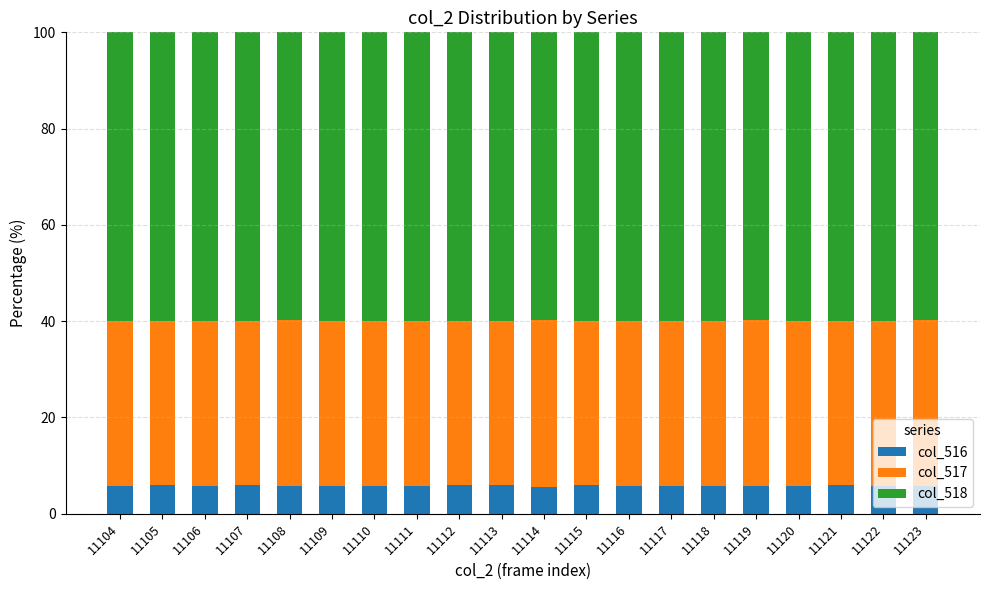

What is the maximum value for col_516?

6.0